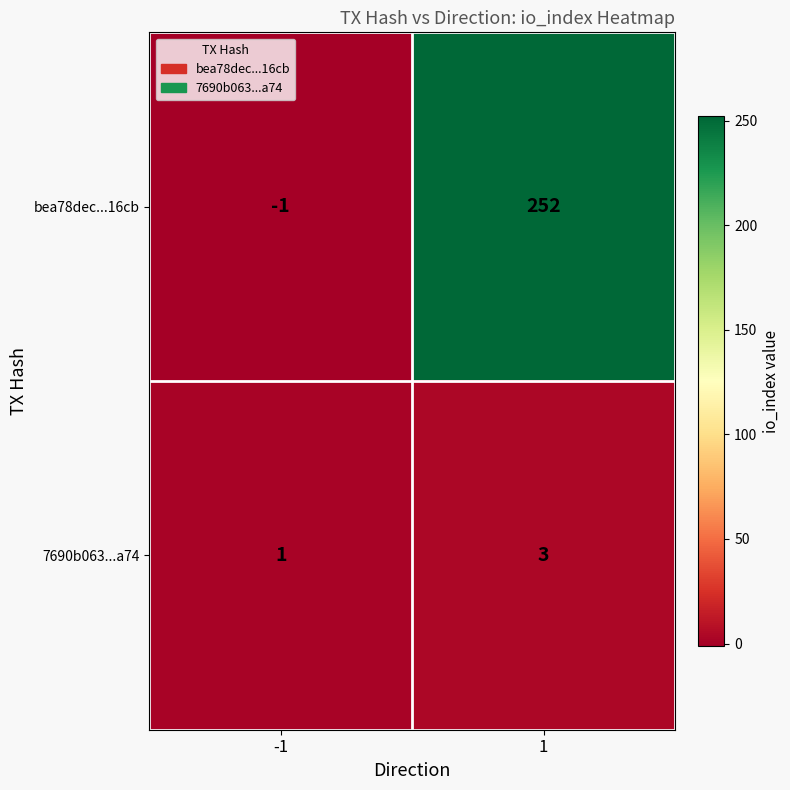

Count the number of categories in the chart.

2